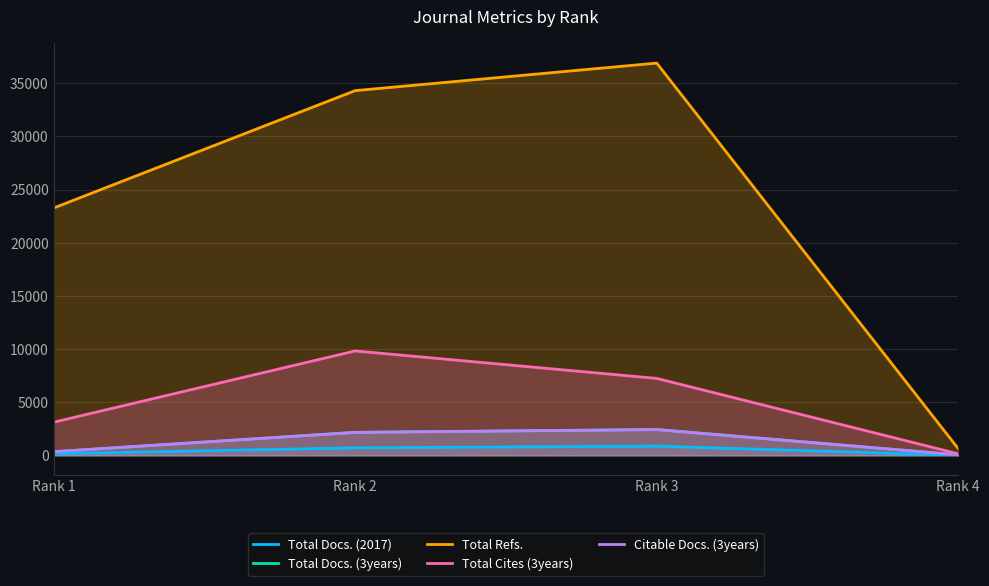

How many lines are shown in the chart?

5